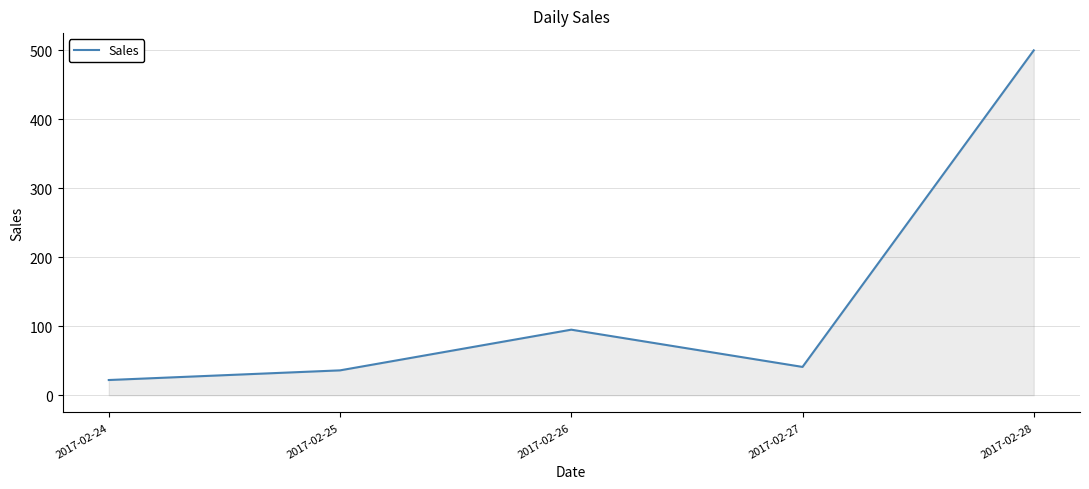

Where is the first local minimum?

2017-02-27